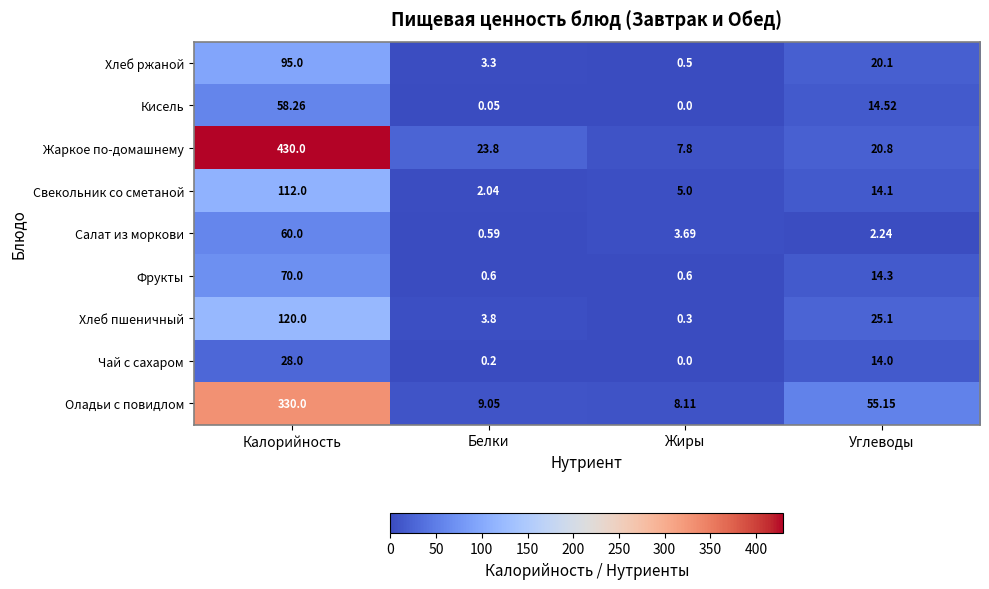

Which series has the largest range (max minus min)?

Жаркое по-домашнему